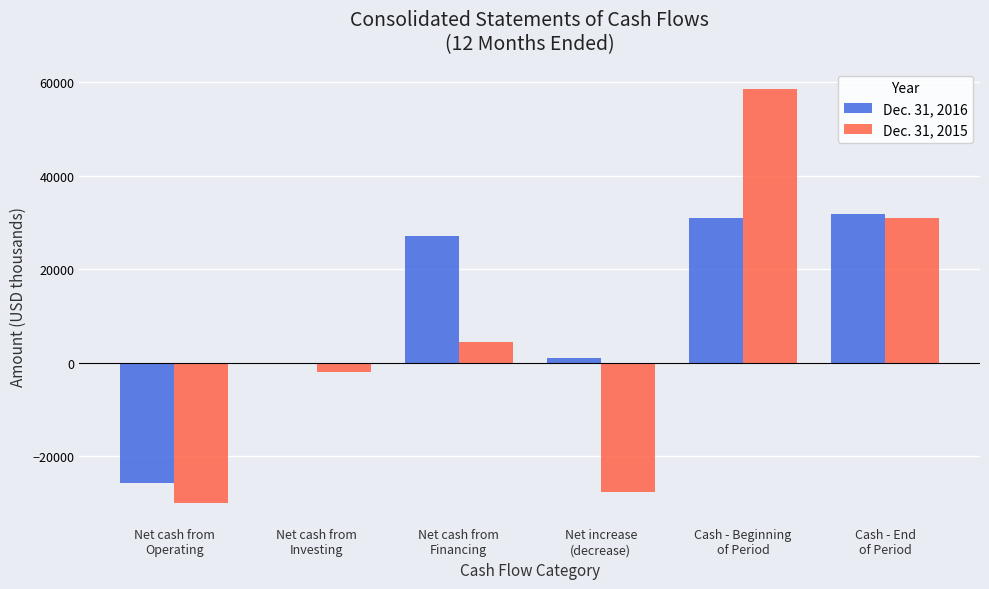

Reading left to right, transcribe all the data shown in this chart.

Dec. 31, 2016: Net cash from
Operating=-25736	Net cash from
Investing=-320	Net cash from
Financing=27049	Net increase
(decrease)=993	Cash - Beginning
of Period=30915	Cash - End
of Period=31908
Dec. 31, 2015: Net cash from
Operating=-30034	Net cash from
Investing=-1949	Net cash from
Financing=4371	Net increase
(decrease)=-27612	Cash - Beginning
of Period=58527	Cash - End
of Period=30915